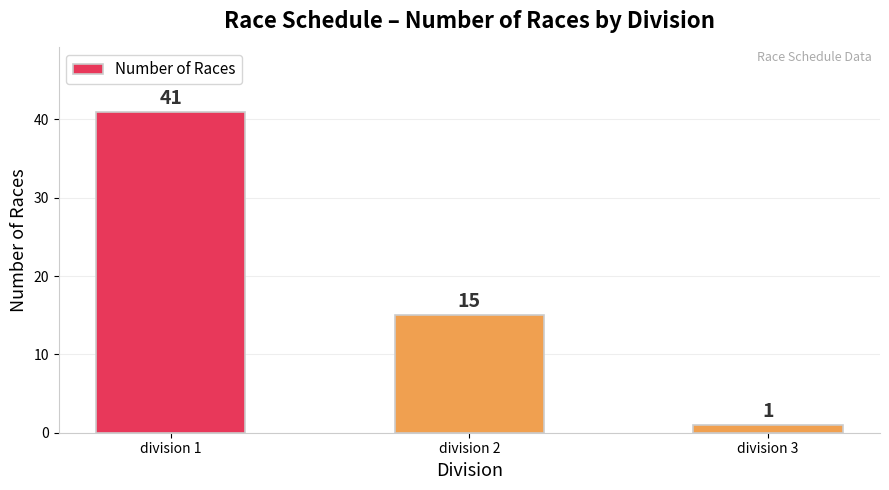

What is the average value?

19